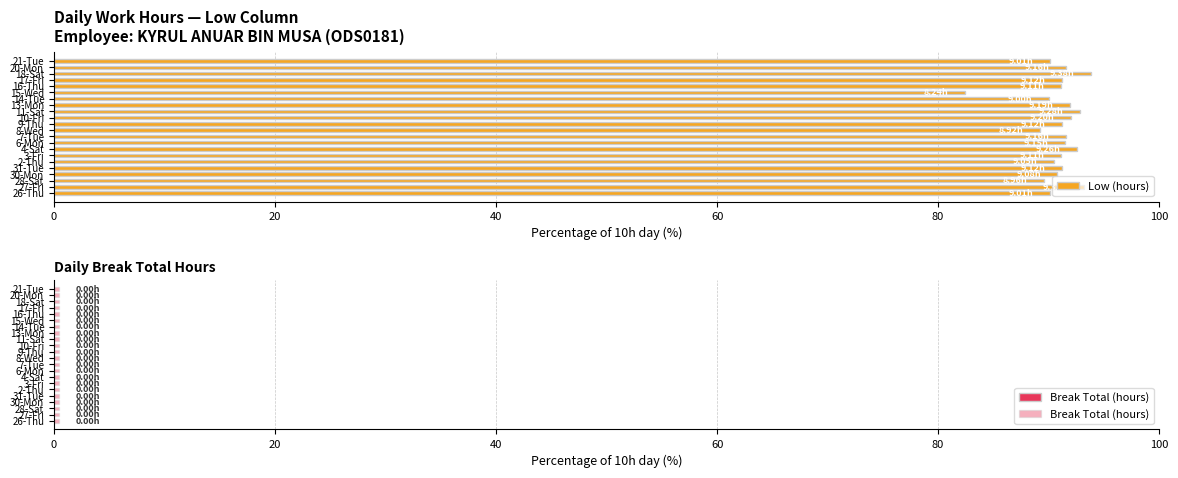

What is the difference between the second highest and minimum values in the Low (hours) series?

10.8